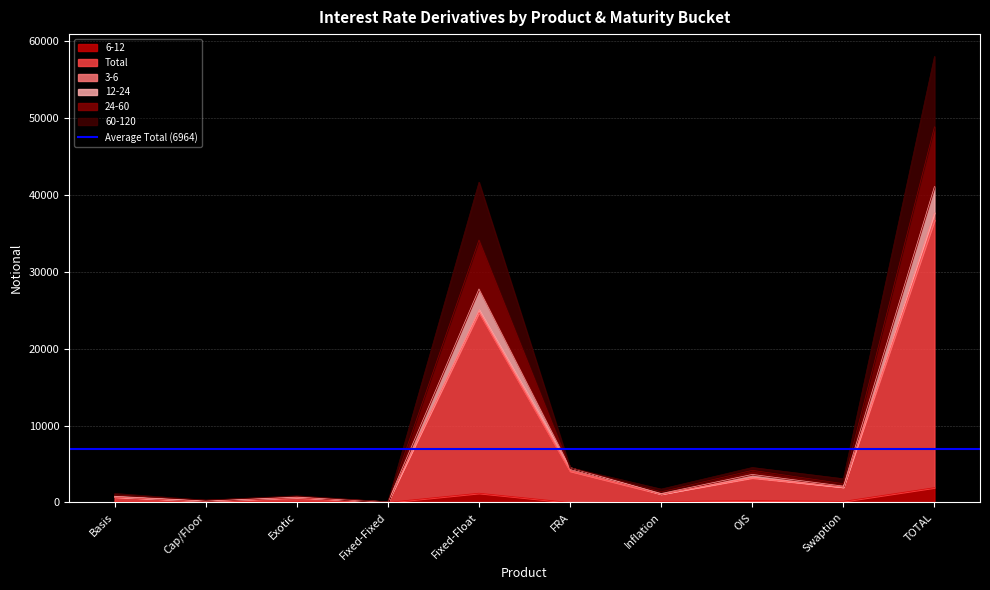

What is the difference between the maximum and minimum values in the Total series?

36680